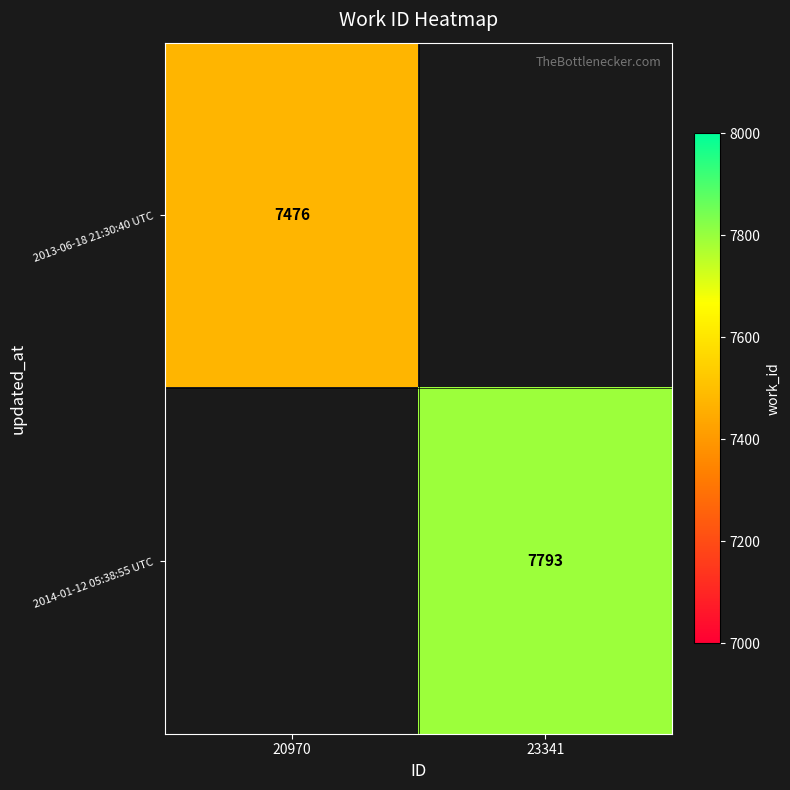

Which label corresponds to the smallest value in the chart?

20970